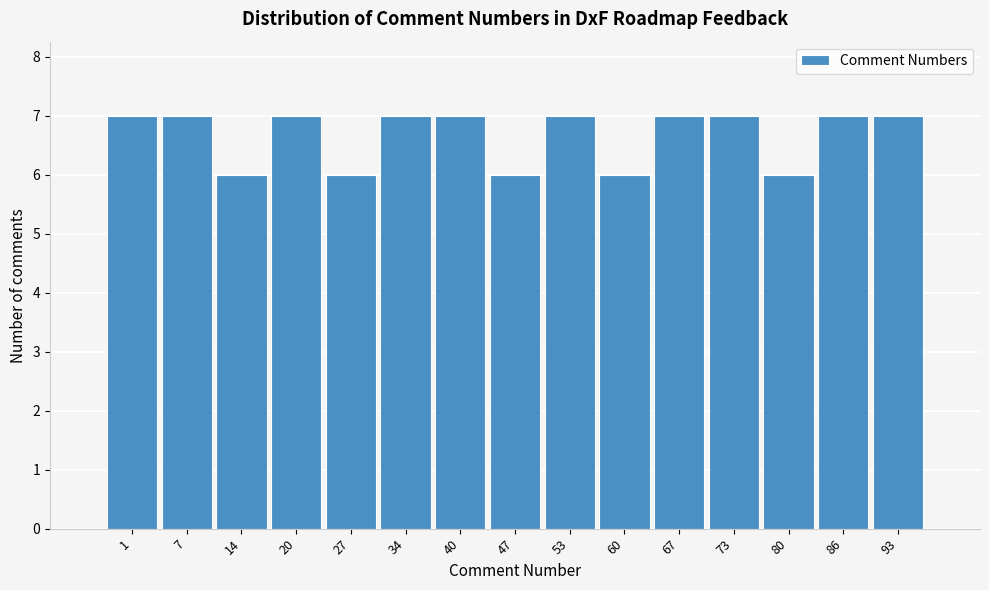

Reading left to right, transcribe all the data shown in this chart.

7	7	6	7	6	7	7	6	7	6	7	7	6	7	7